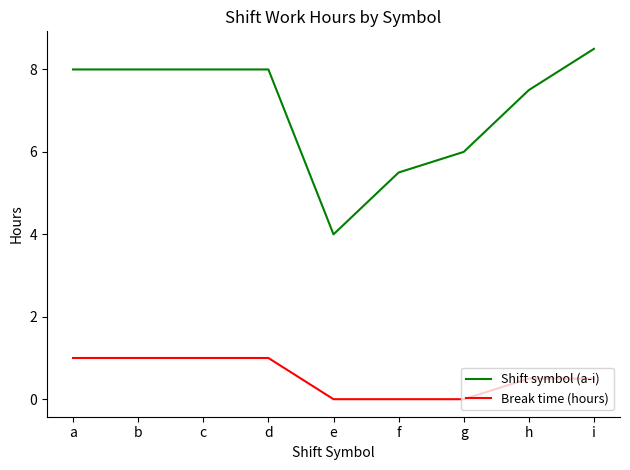

Reading right to left, what are all the values shown in this chart?

Shift symbol (a-i): 8.5	7.5	6.0	5.5	4.0	8.0	8.0	8.0	8.0
Break time (hours): 0.5	0.5	0.0	0.0	0.0	1.0	1.0	1.0	1.0